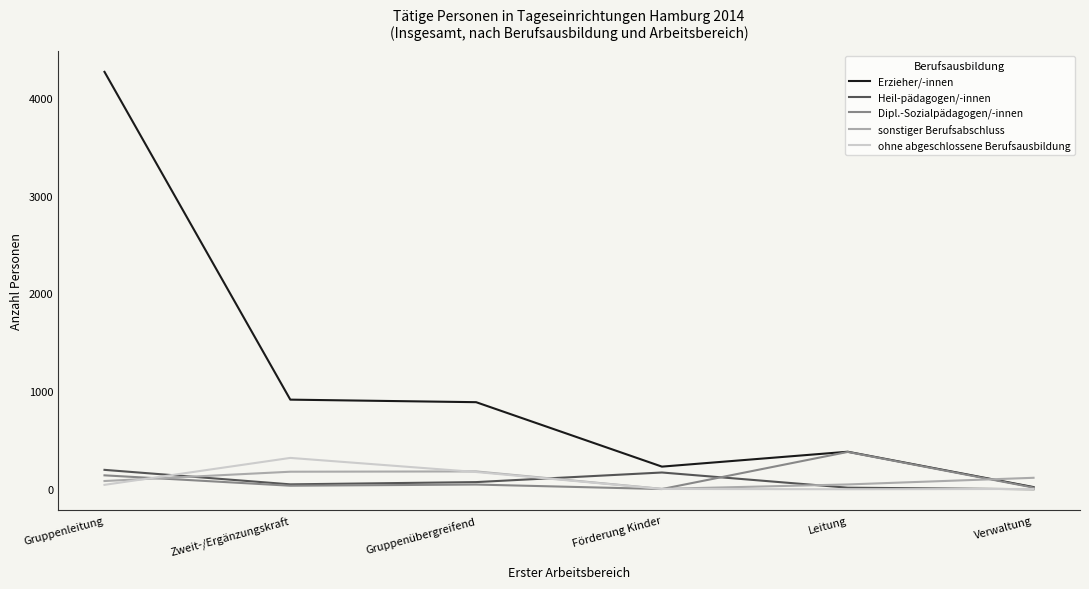

Between Gruppenleitung and Verwaltung, which series saw the biggest shift?

Erzieher/-innen